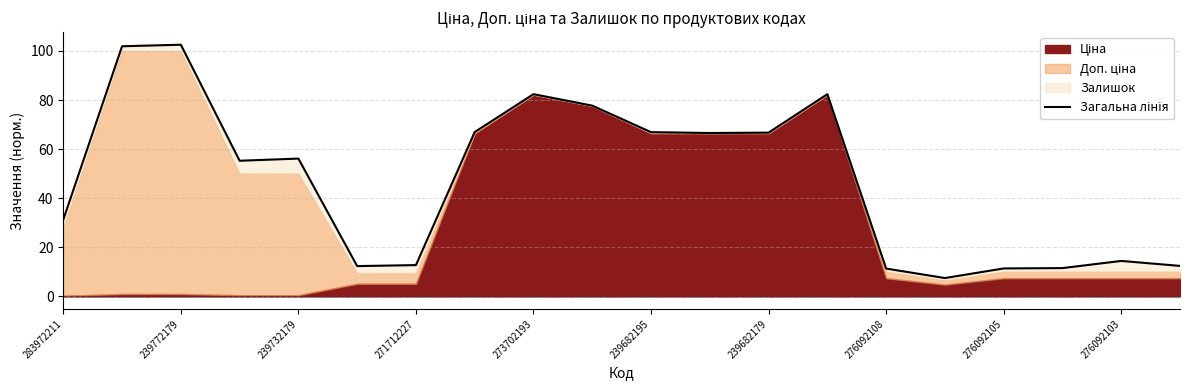

What is the difference between the second highest and second lowest values?

90.6